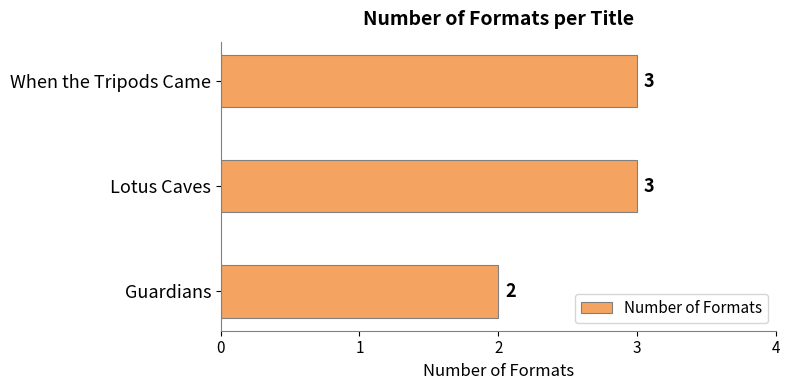

What is the sum of all values?

8